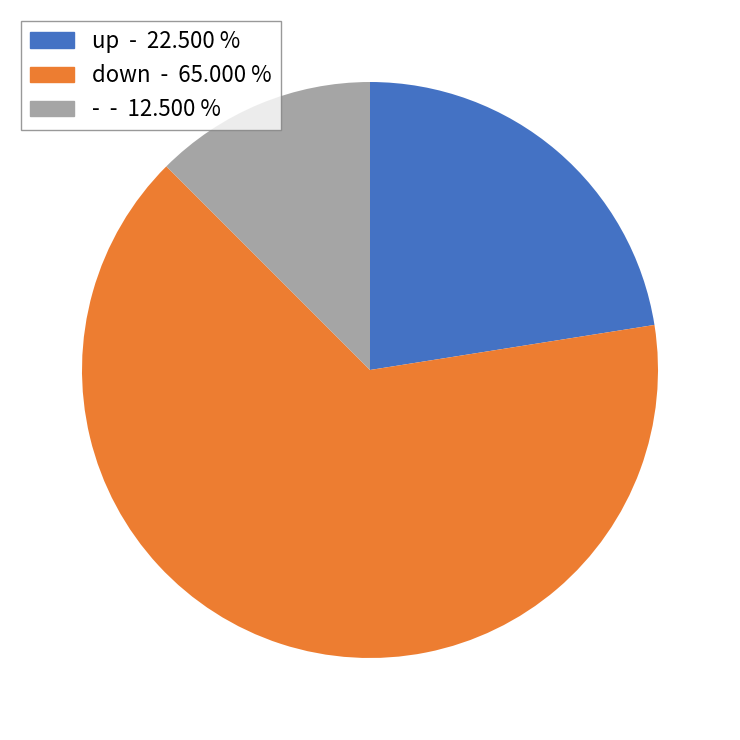

What is the majority slice?

down